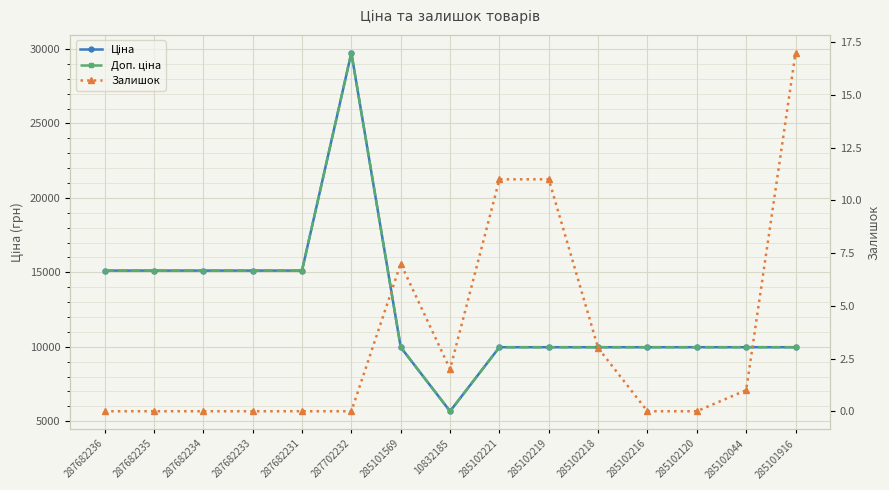

What position from the right is 287682234?

13